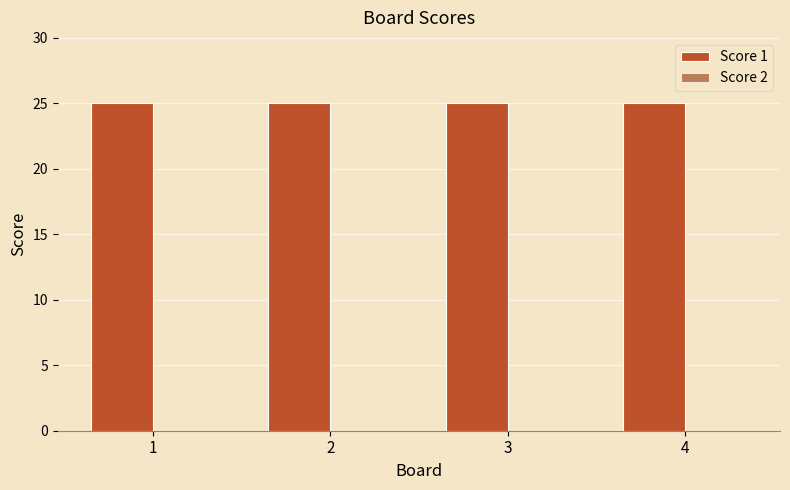

Which series changed the most between 1 and 3?

Score 1